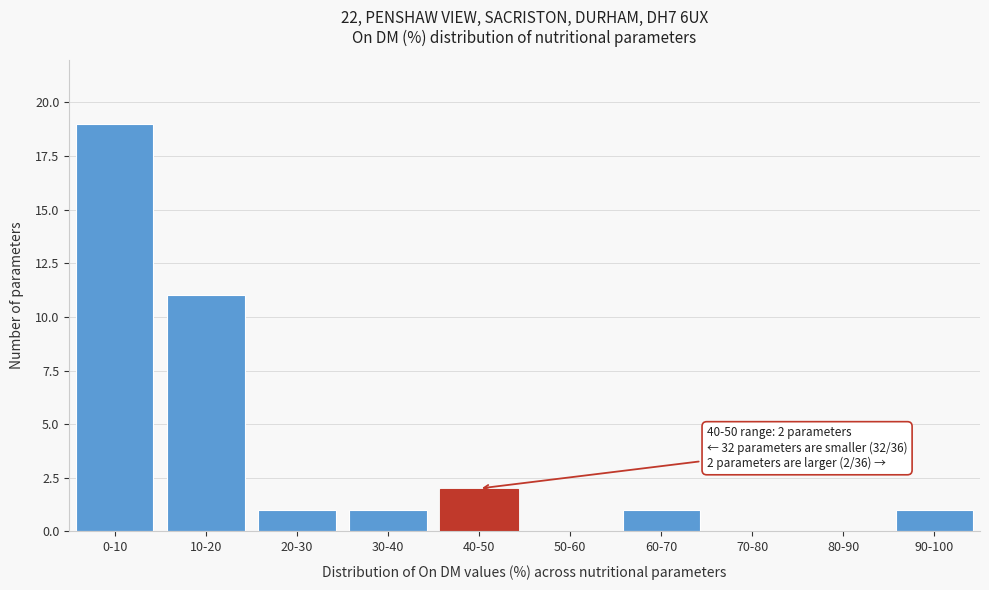

Reading left to right, extract all data points from this chart.

0-10=19	10-20=11	20-30=1	30-40=1	40-50=2	50-60=0	60-70=1	70-80=0	80-90=0	90-100=1